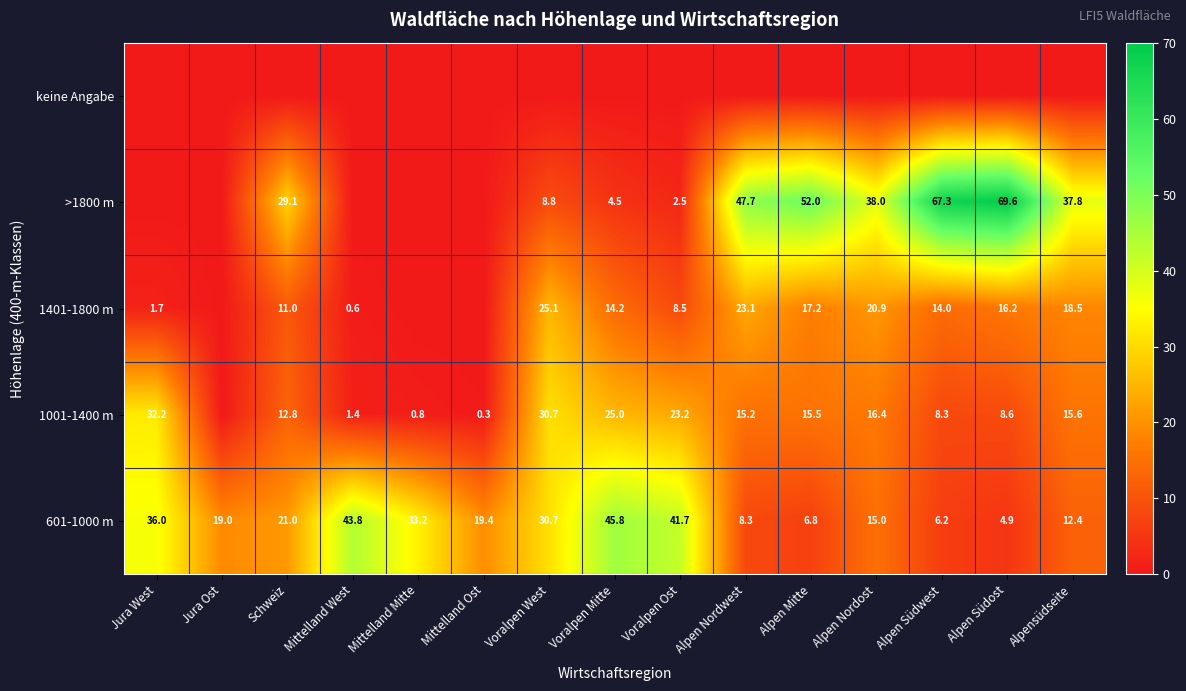

What is the spread (max minus min) of values at Alpensüdseite?

37.8